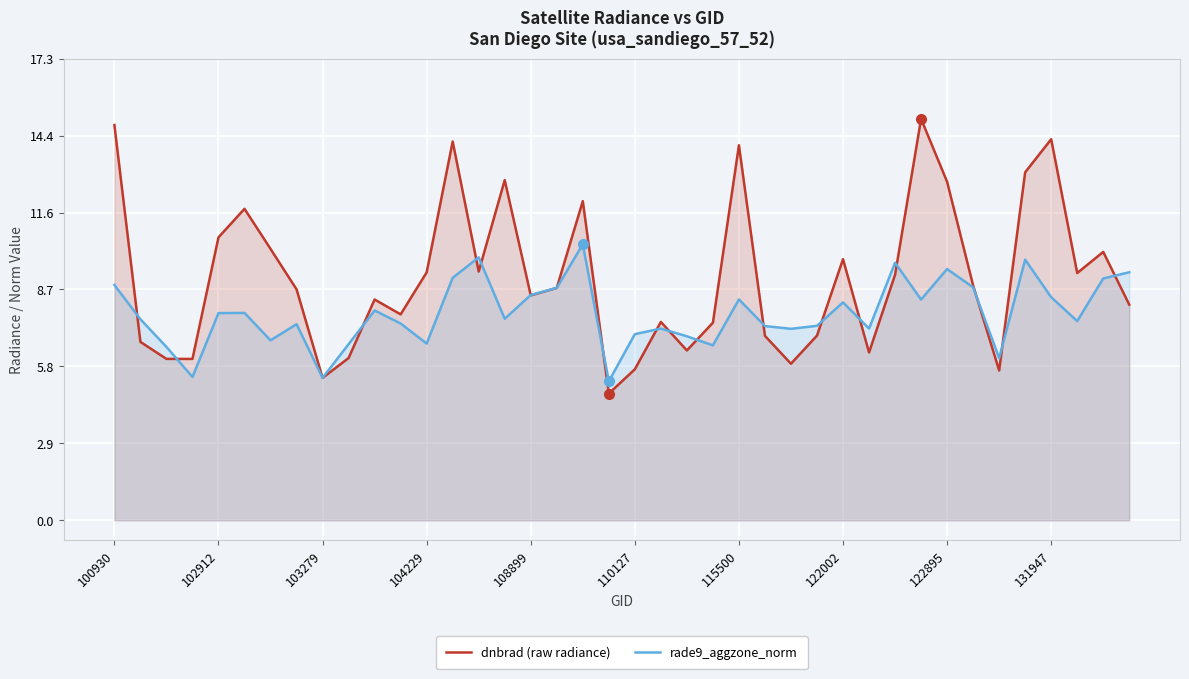

Rank the series by their average value, from highest to lowest.

dnbrad (raw radiance), rade9_aggzone_norm